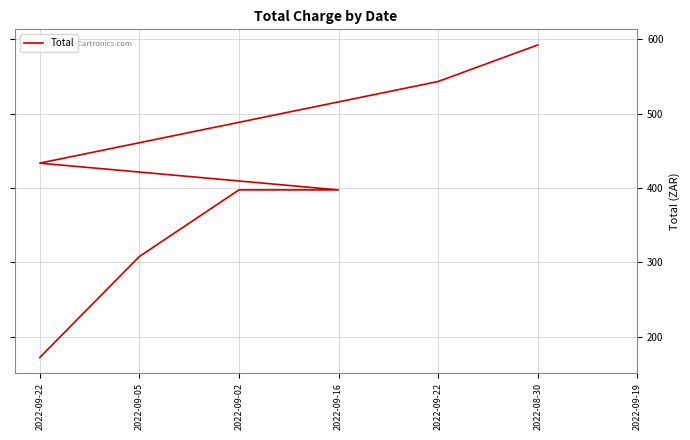

At which category does the chart reach its minimum across all series?

2022-09-22